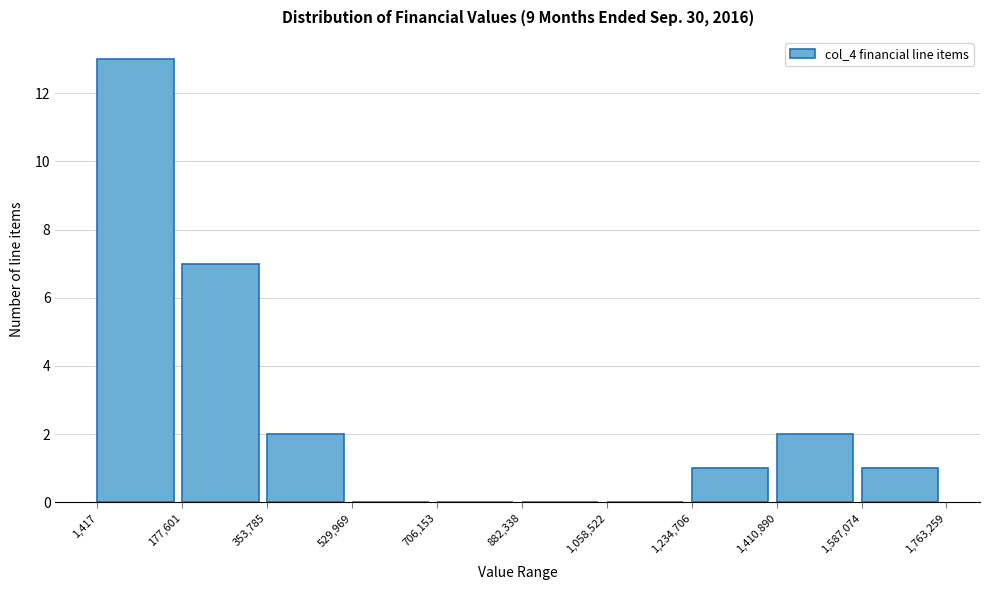

What is the height of the bar covering 1,410,890 to 1,587,074 on the x-axis? The values are not printed on the chart, so give them approximately, as read against the axis.

2